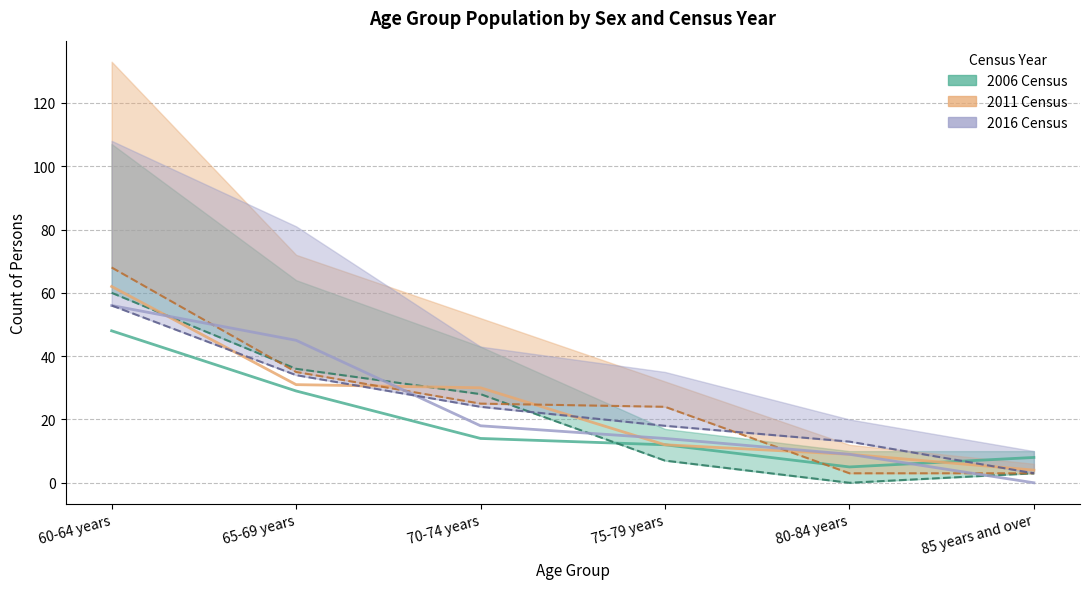

Which series has the largest total across all categories?

2011 Males